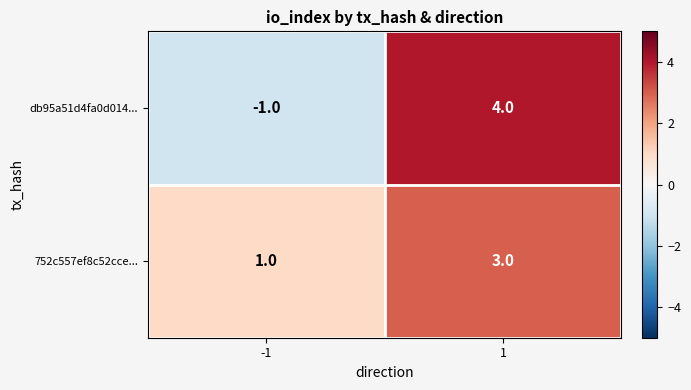

List the series in order of their overall mean, lowest first.

db95a51d4fa0d014..., 752c557ef8c52cce...